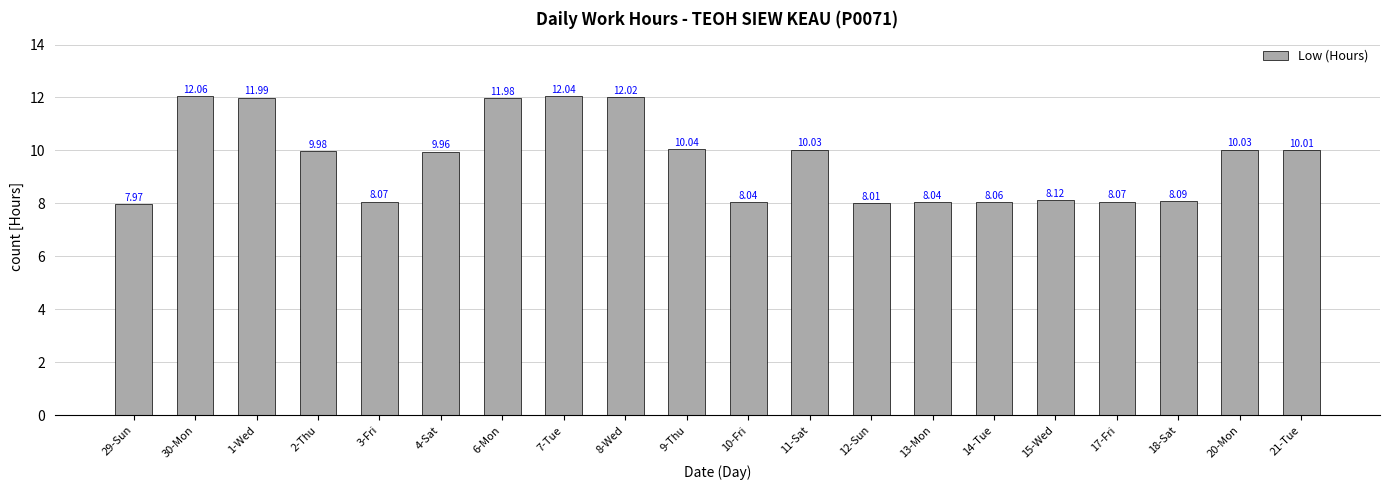

Count the number of categories in the chart.

20